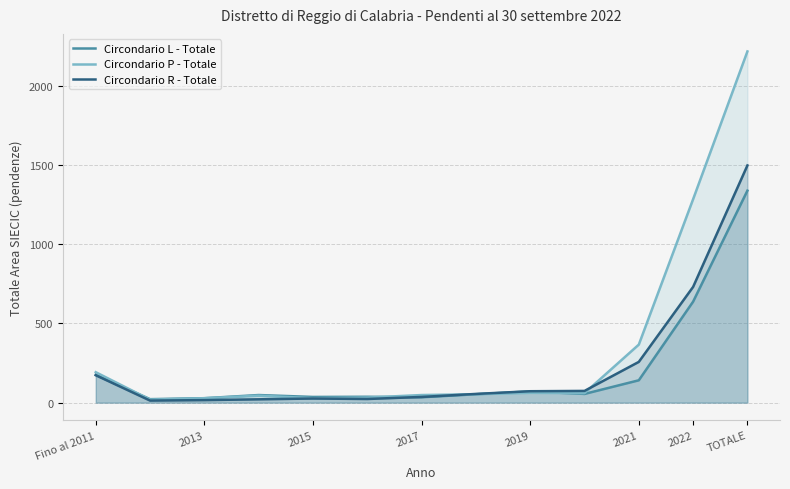

How many data points does each series have?

13